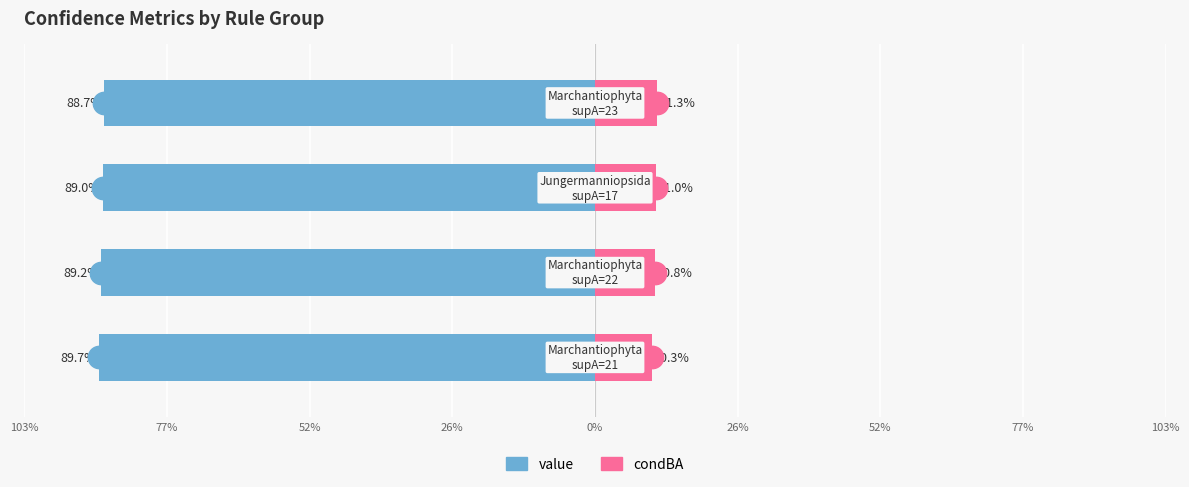

Which series reaches the minimum Y coordinate?

value